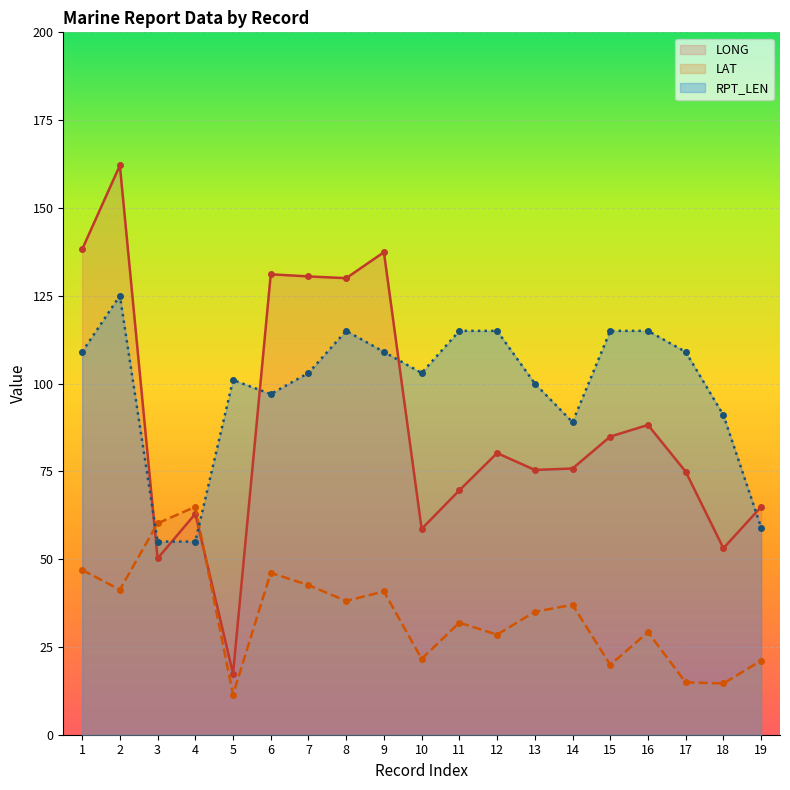

True or false: LAT and RPT_LEN intersect in this chart.

True